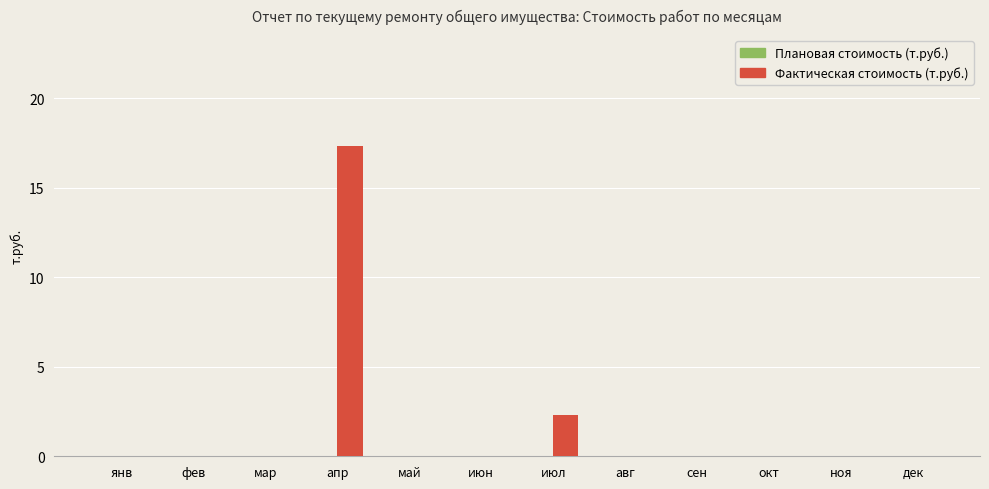

Reading left to right, list all the values displayed in this chart.

янв=0.0	фев=0.0	мар=0.0	апр=17.3	май=0.0	июн=0.0	июл=2.3	авг=0.0	сен=0.0	окт=0.0	ноя=0.0	дек=0.0